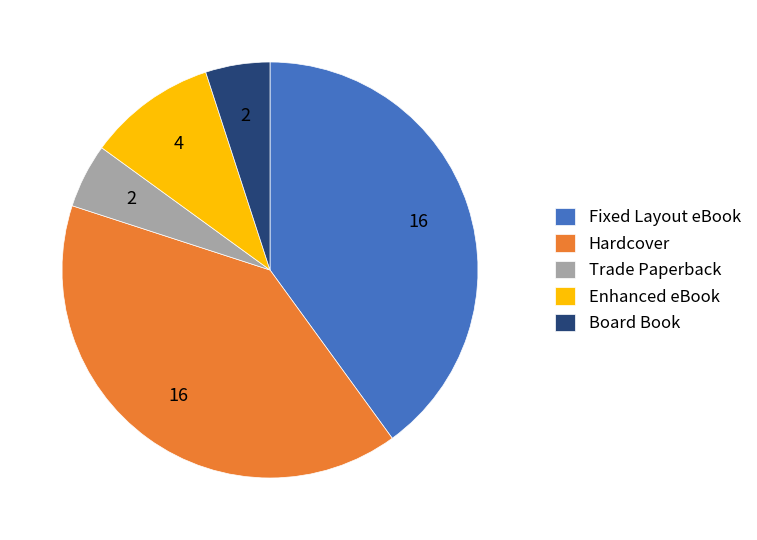

Is Trade Paperback the majority of the pie?

No